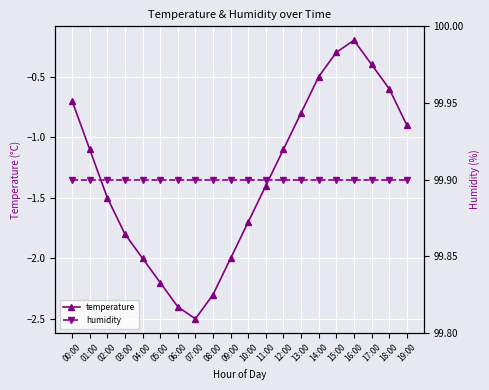

What is the label of the 18th point from the left?

17:00